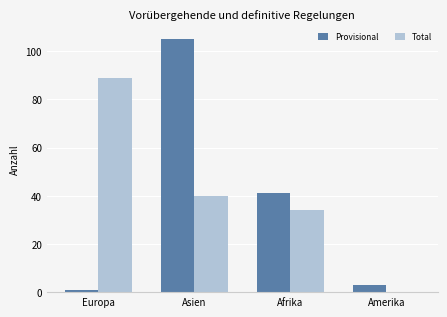

At which label is Provisional closest to 53?

Afrika